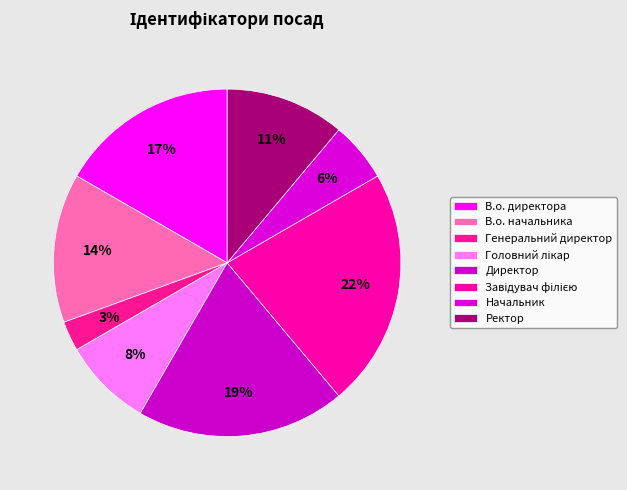

Is there a majority slice in this chart?

No